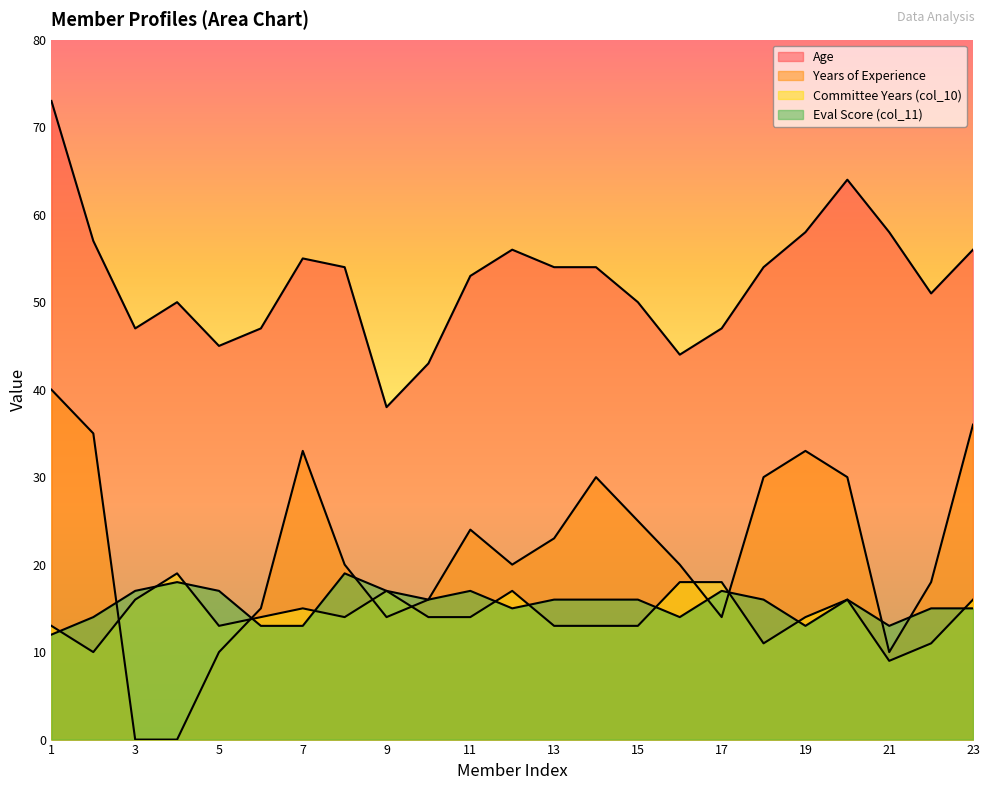

What is the approximate value of Eval Score (col_11) at 10?

16